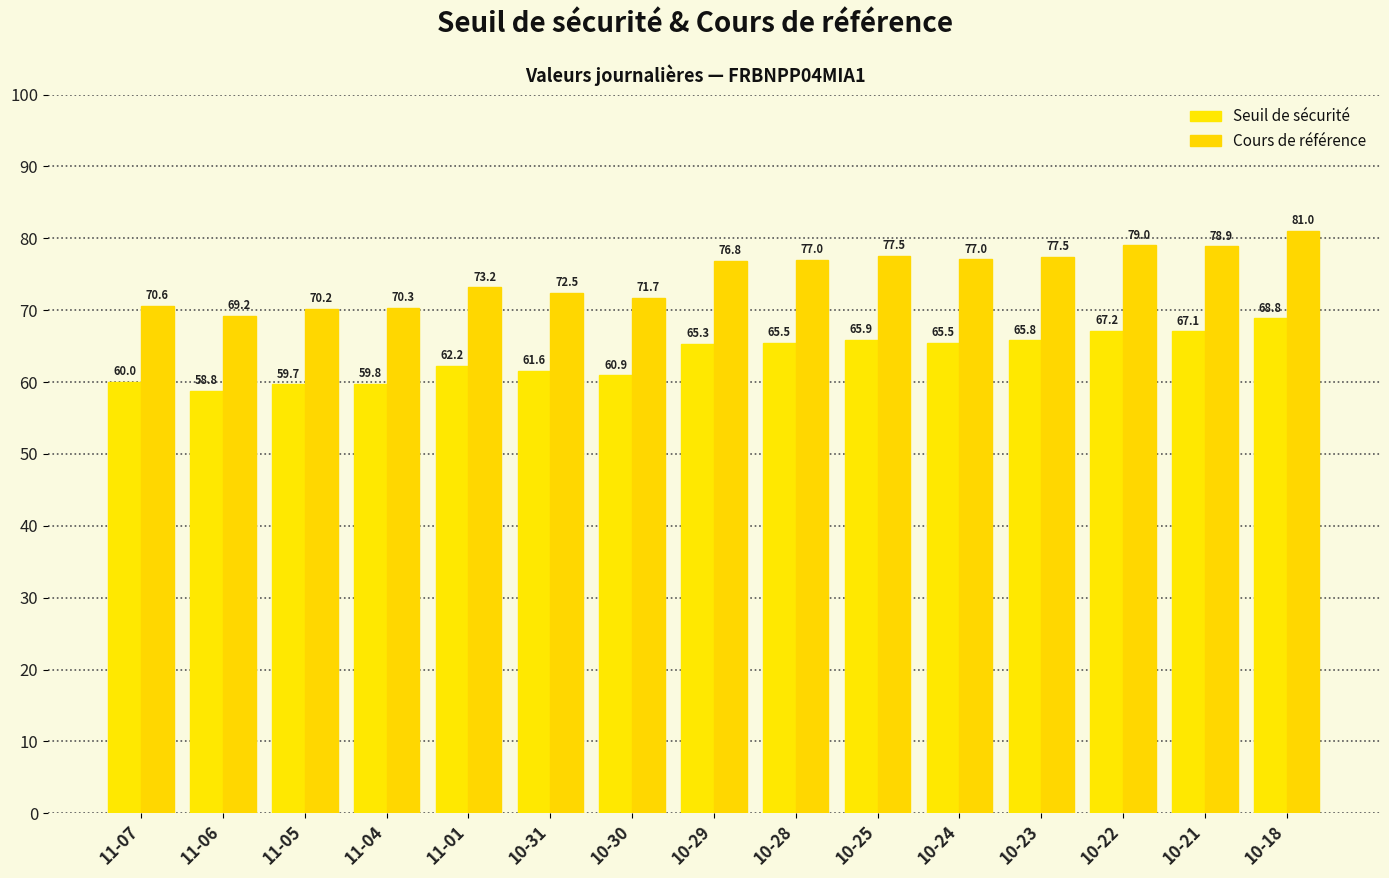

Between 11-06 and 10-31, which series saw the biggest shift?

Cours de référence